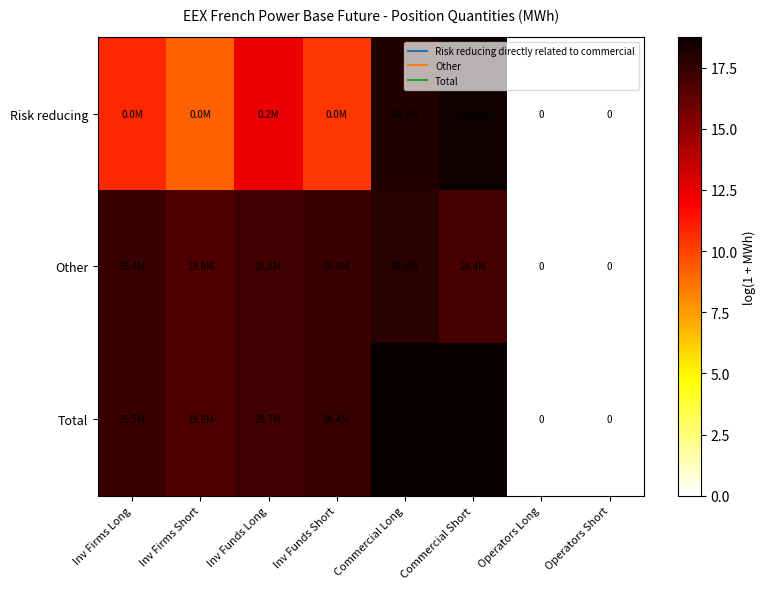

What is the average value of the Other series?

13.0